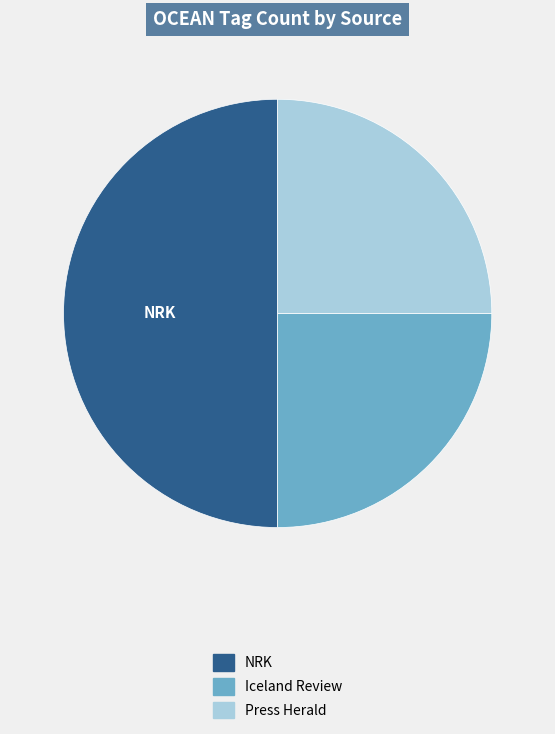

How many segments does this pie chart have?

3